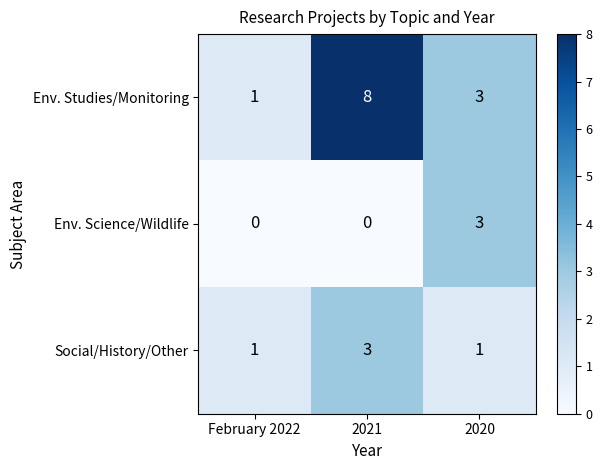

Reading left to right, list all the values displayed in this chart.

Env. Studies/Monitoring: February 2022=1	2021=8	2020=3
Env. Science/Wildlife: February 2022=0	2021=0	2020=3
Social/History/Other: February 2022=1	2021=3	2020=1